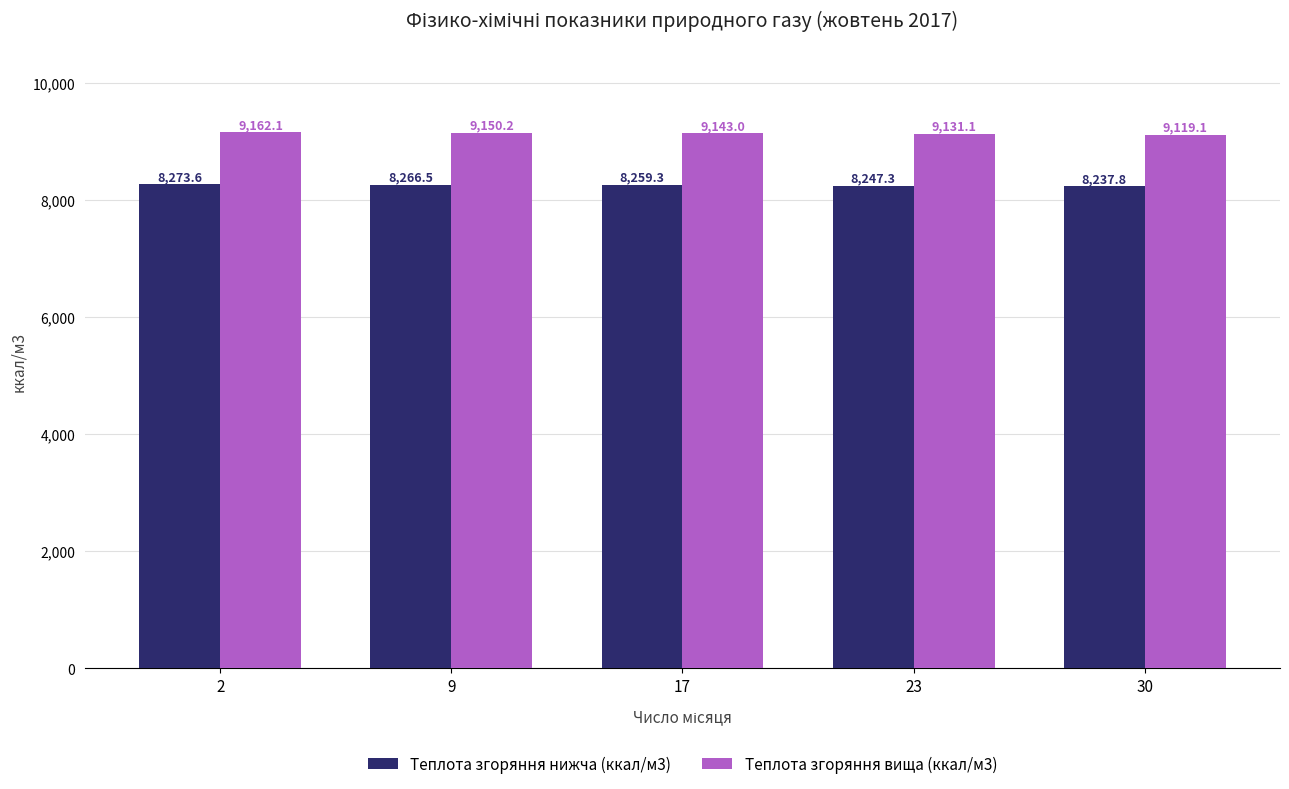

Reading right to left, what are all the values shown in this chart?

Теплота згоряння нижча (ккал/м3): 8237.8	8247.3	8259.3	8266.5	8273.6
Теплота згоряння вища (ккал/м3): 9119.1	9131.1	9143.0	9150.2	9162.1